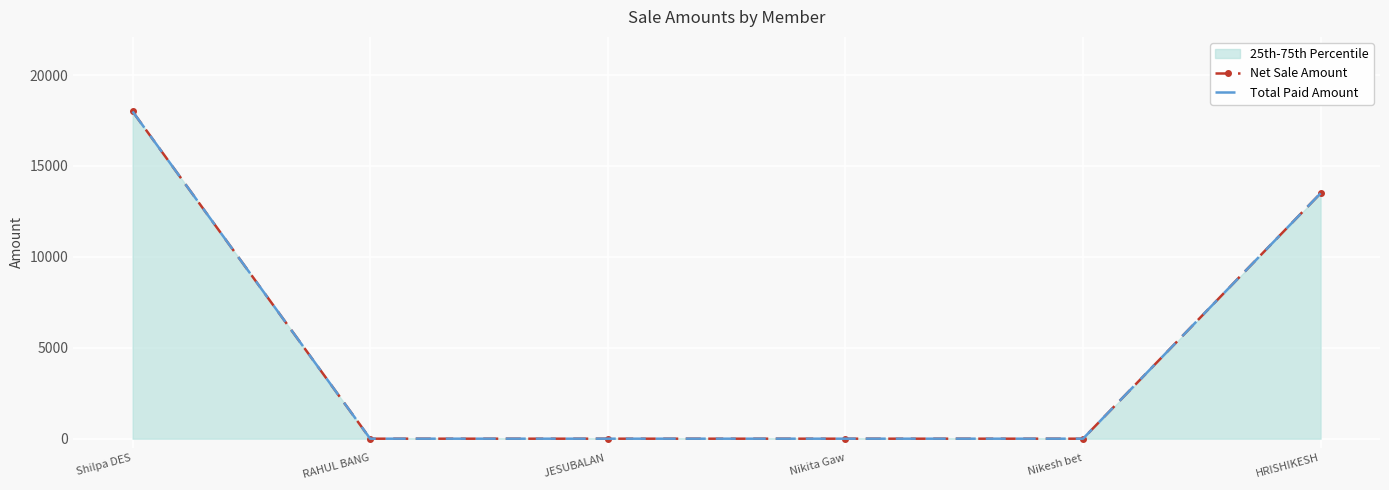

Reading left to right, what are all the values shown in this chart?

Net Sale Amount: Shilpa DES=18000	RAHUL BANG=0	JESUBALAN =0	Nikita Gaw=0	Nikesh bet=0	HRISHIKESH=13500
Total Paid Amount: Shilpa DES=18000	RAHUL BANG=0	JESUBALAN =0	Nikita Gaw=0	Nikesh bet=0	HRISHIKESH=13500